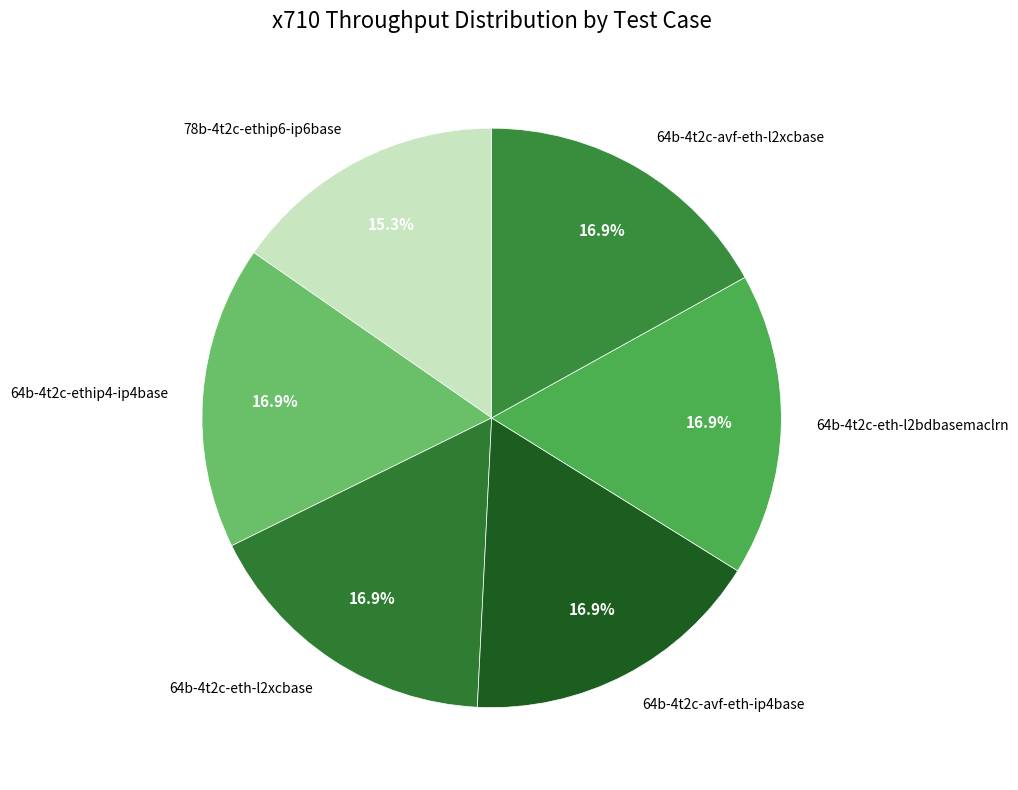

What is the smallest slice in the pie chart?

78b-4t2c-ethip6-ip6base